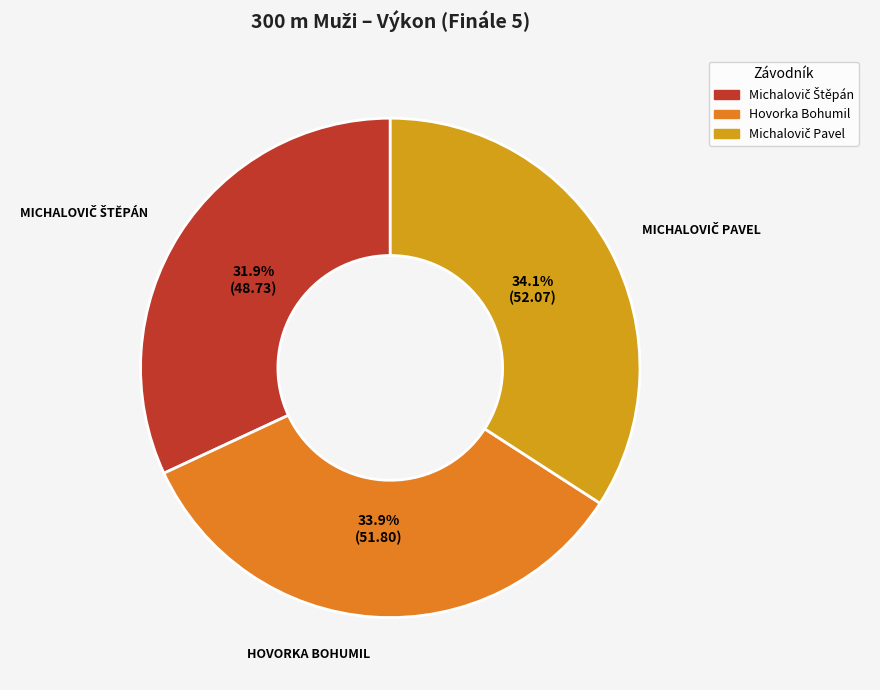

How much of the chart is everything except Hovorka Bohumil?

66.1%